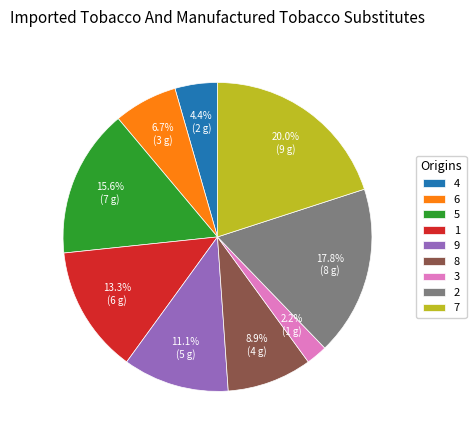

Which slice is the largest?

7